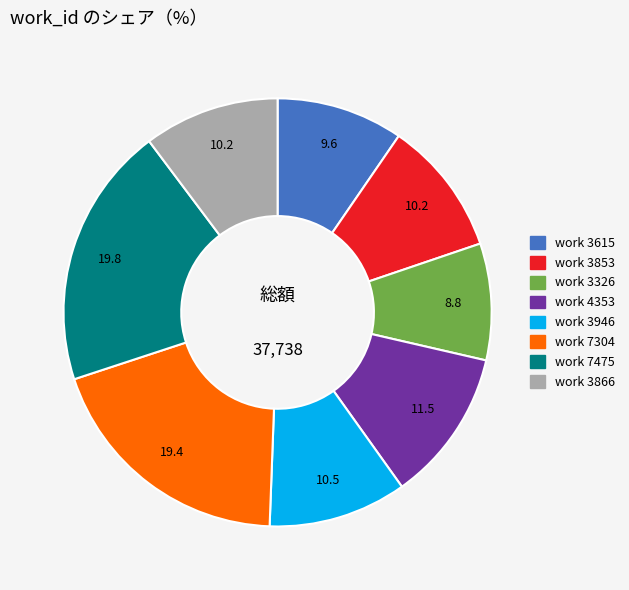

Which has a higher value, work 3615 or work 3853?

work 3853